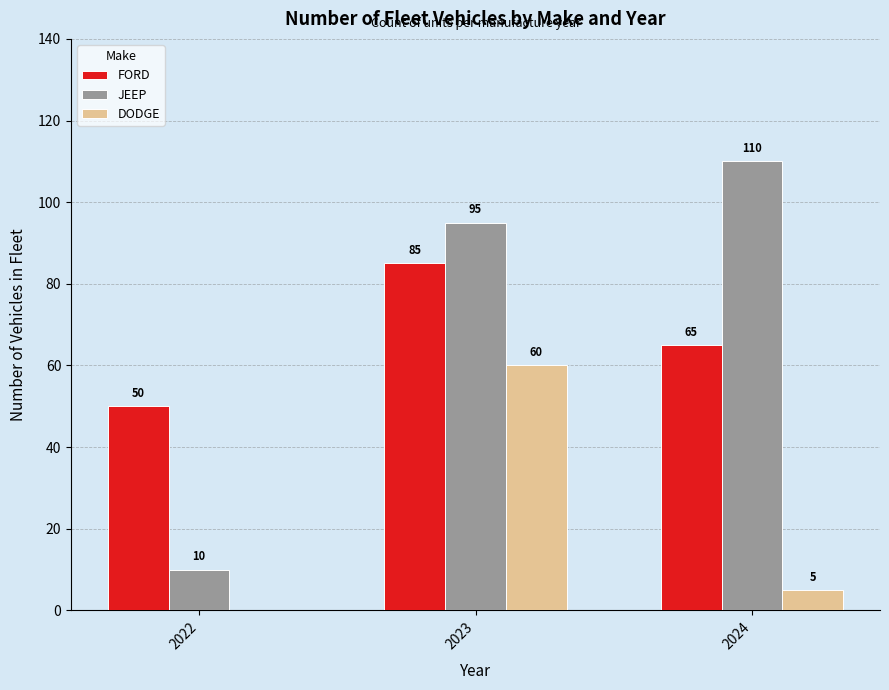

How many groups of bars are there?

3